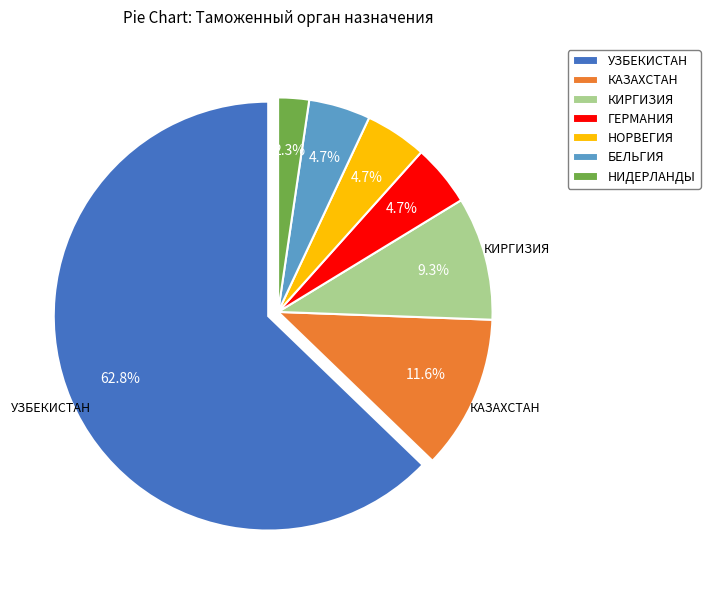

What percentage is the НОРВЕГИЯ slice, to the nearest percent?

5%